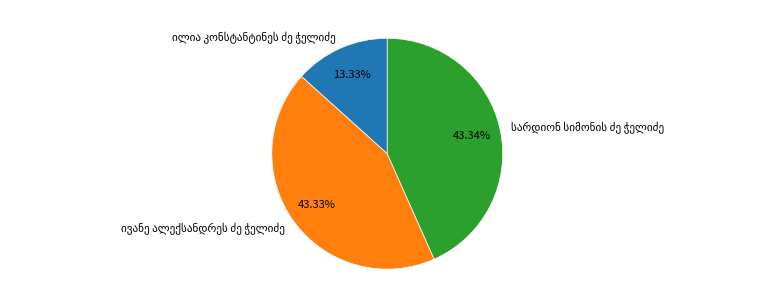

Is there a majority slice in this chart?

No